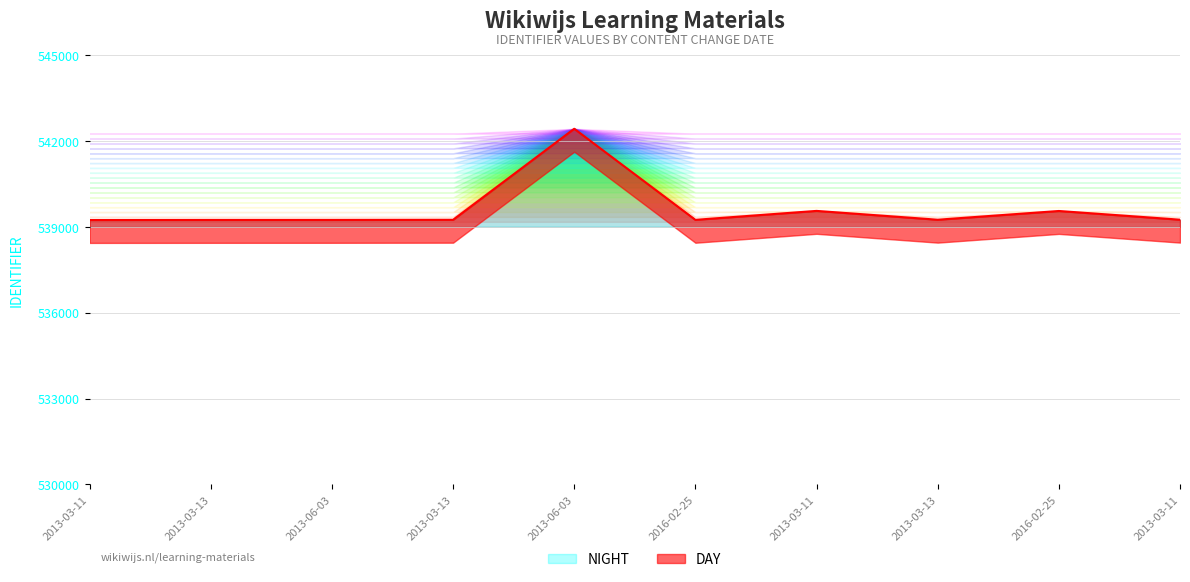

Where is the first local minimum?

2016-02-25